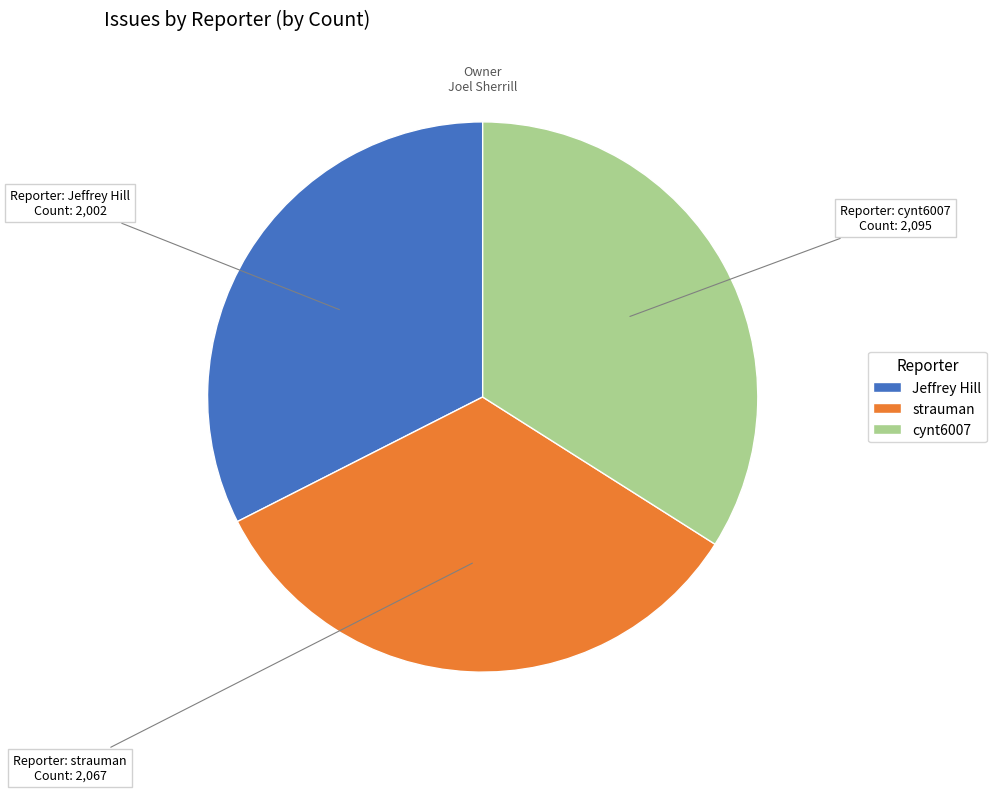

True or false: Jeffrey Hill accounts for 32% of the total.

True